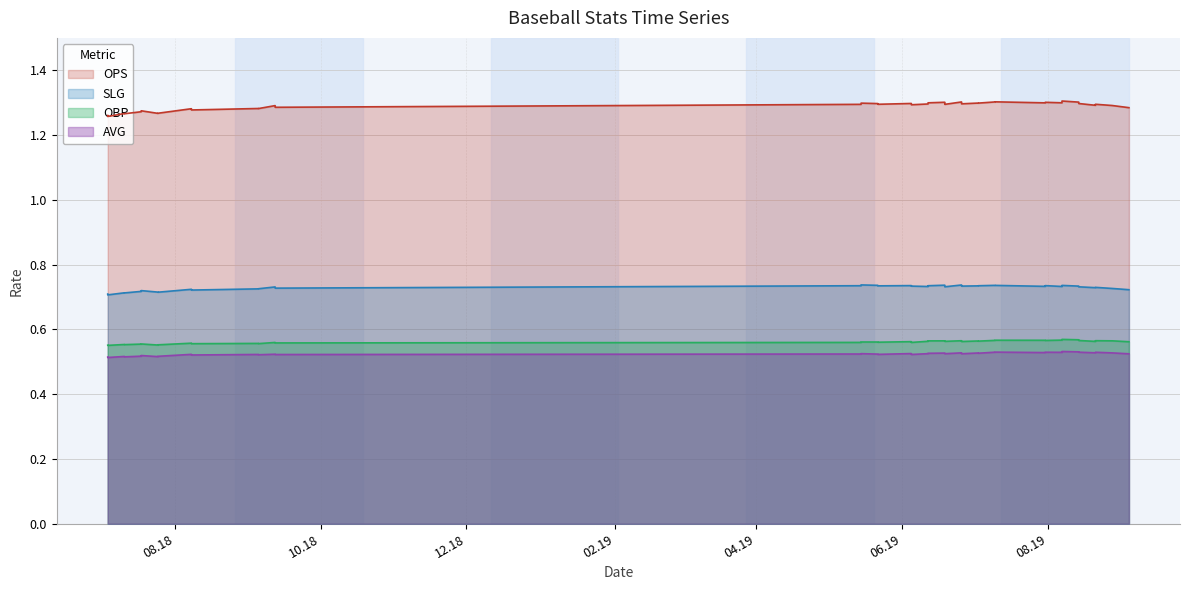

How many lines are shown in the chart?

4